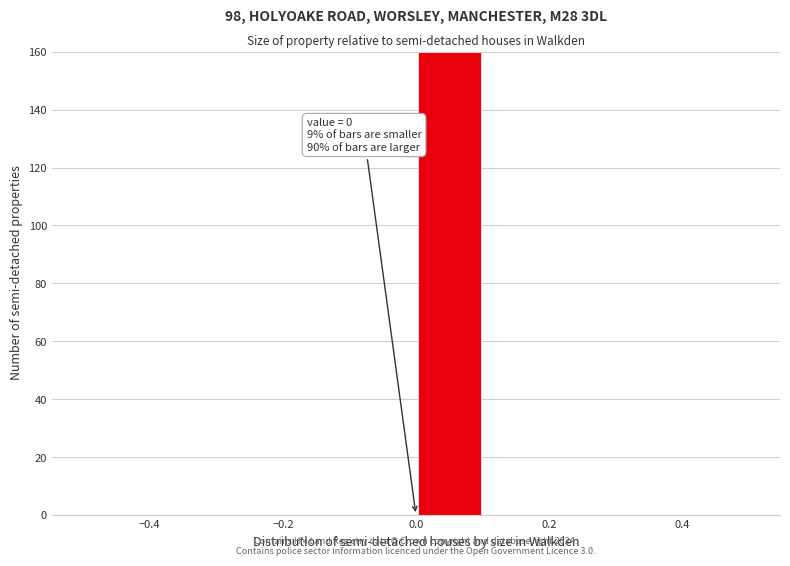

Over which range of the x-axis is the bar tallest?

0.0 to 0.1